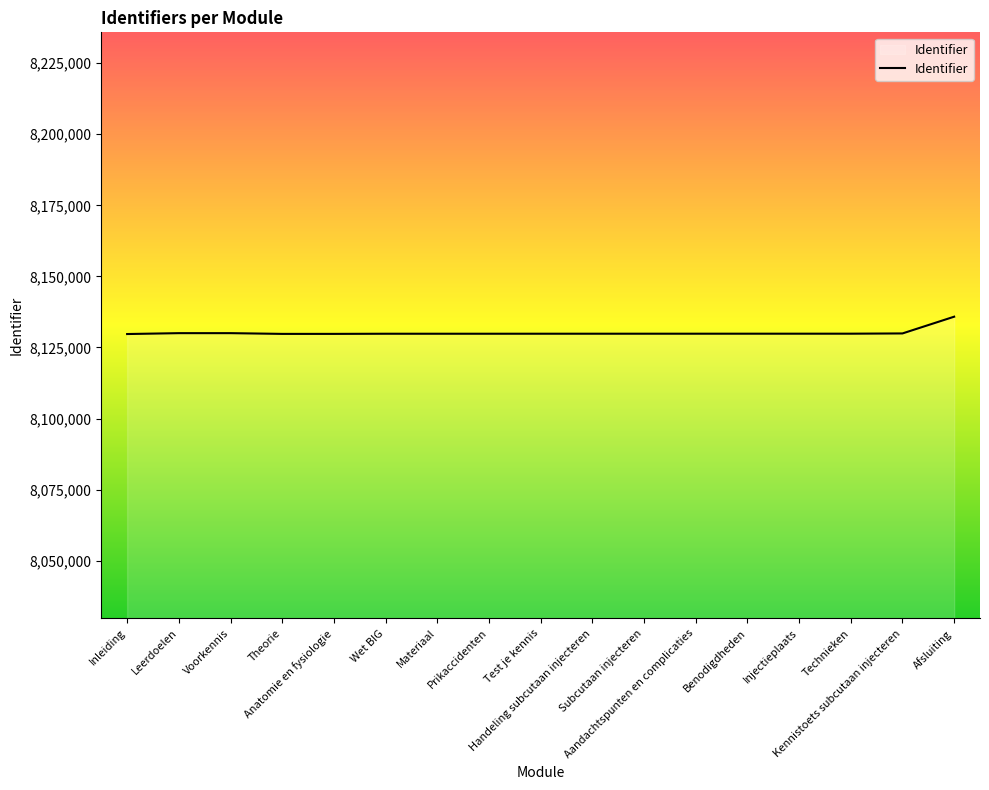

What is the maximum value shown in the chart?

8135827